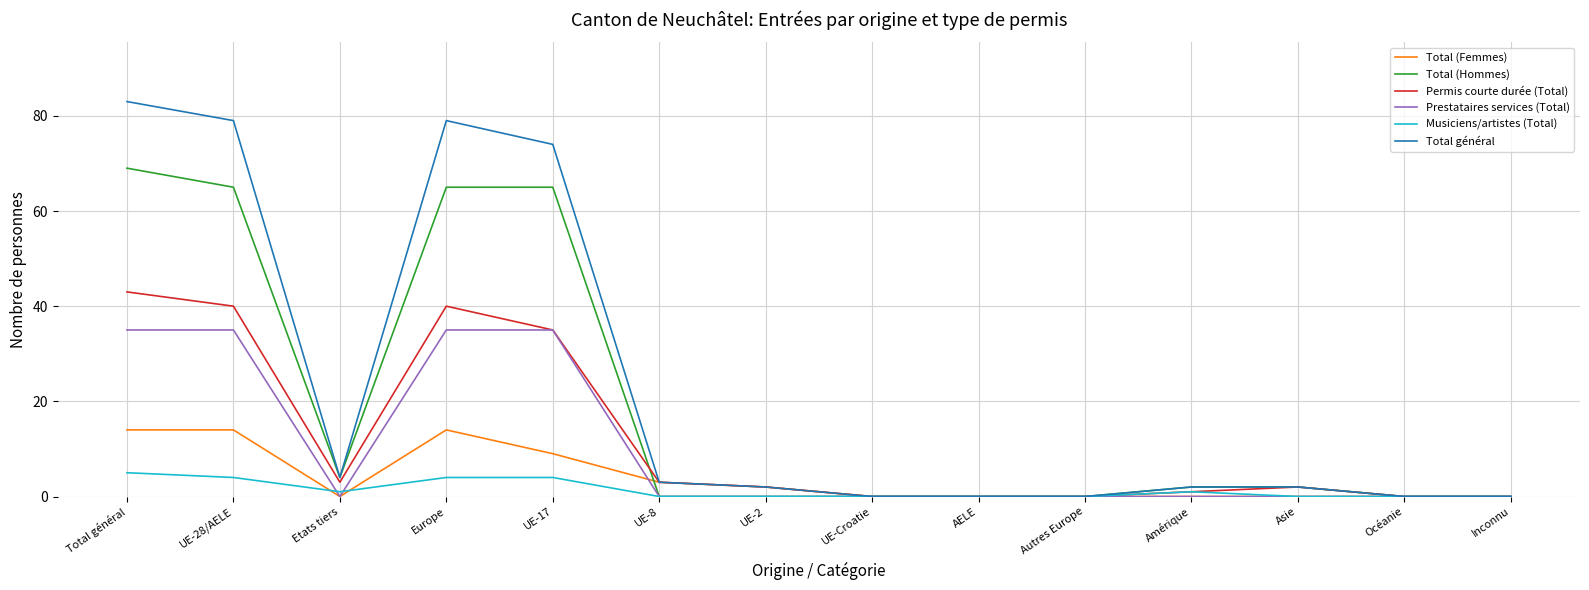

What is the difference between the maximum and minimum values in the Musiciens/artistes (Total) series?

5